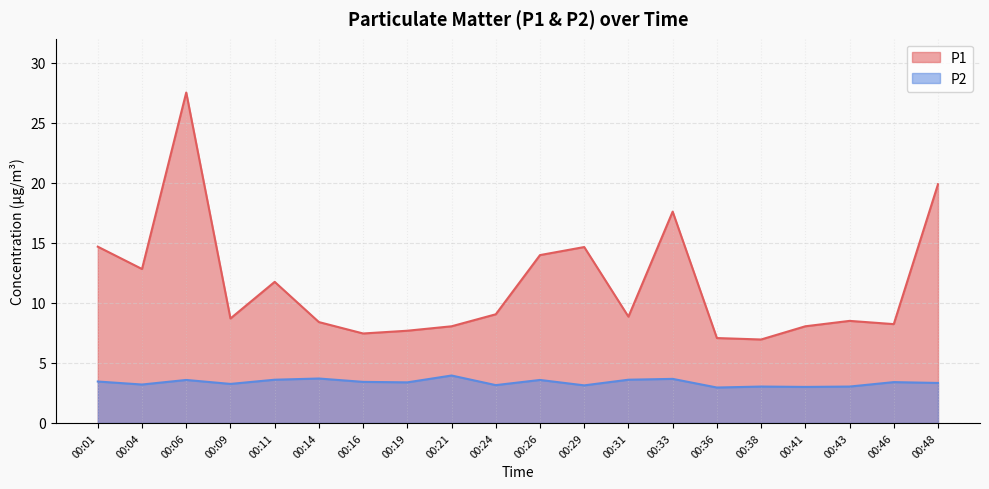

Which series has the largest total across all categories?

P1